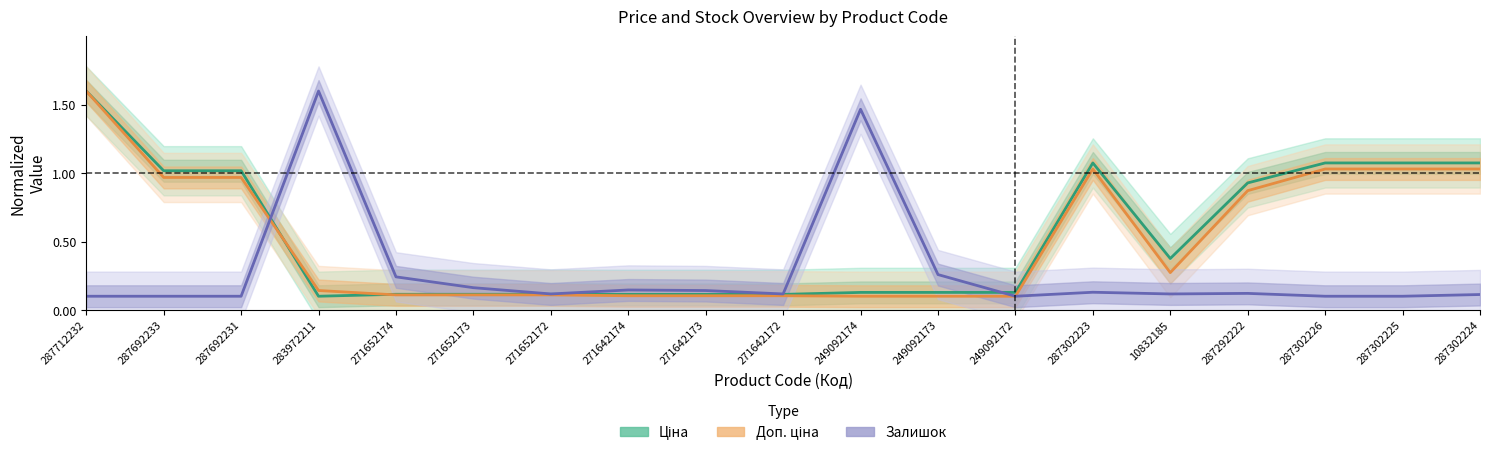

Where do Залишок and Ціна first cross each other?

287692231 and 283972211